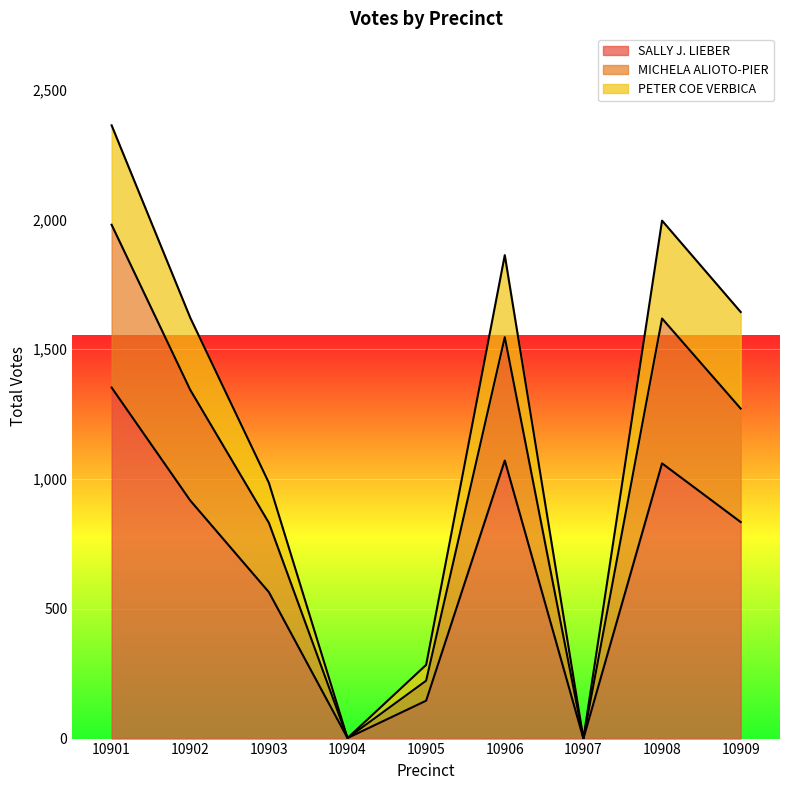

How many interior local valleys does the MICHELA ALIOTO-PIER series have?

2